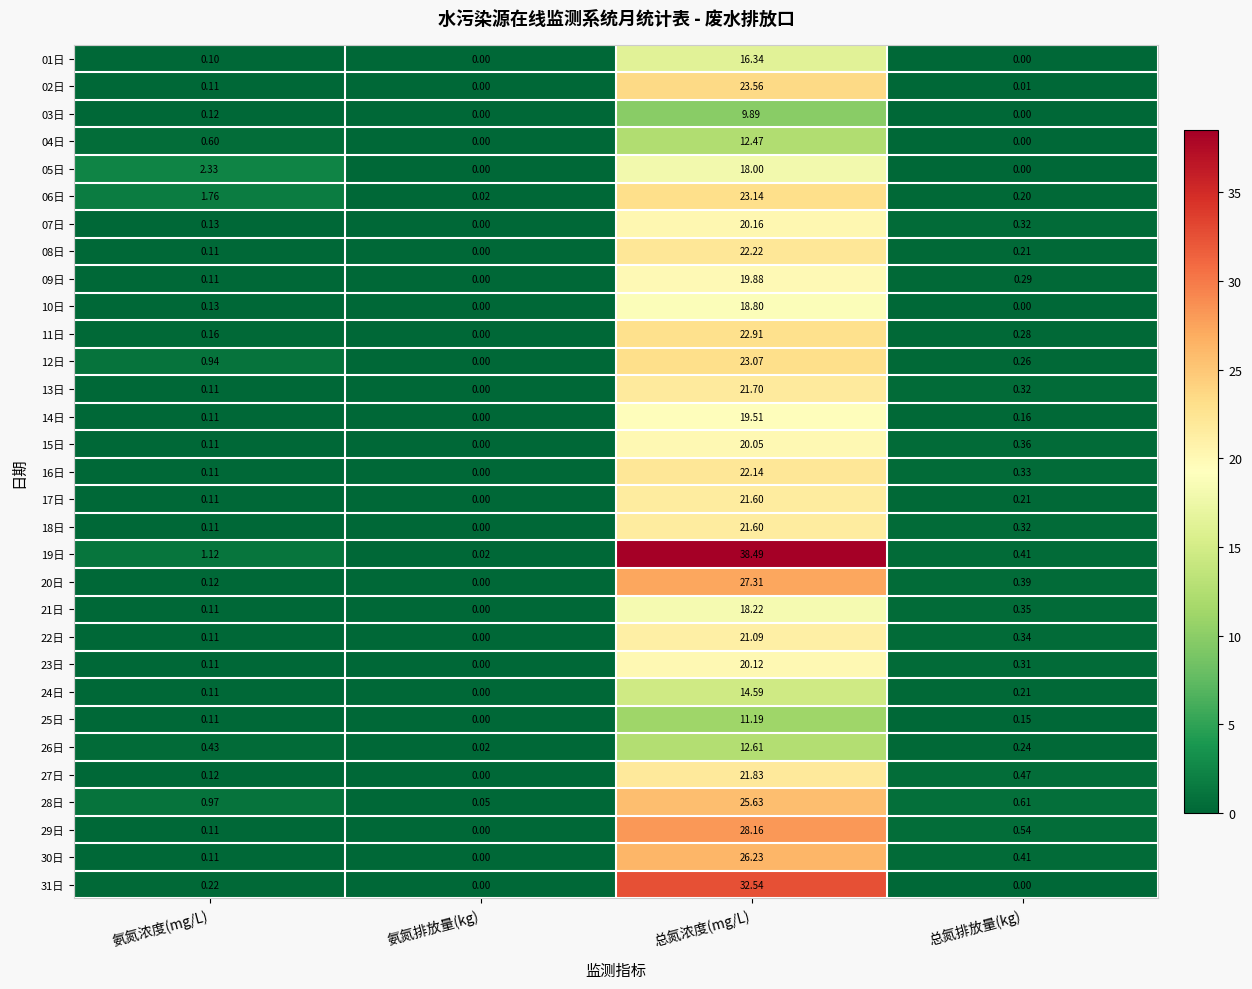

At which label does 11日 reach its peak?

总氮浓度(mg/L)